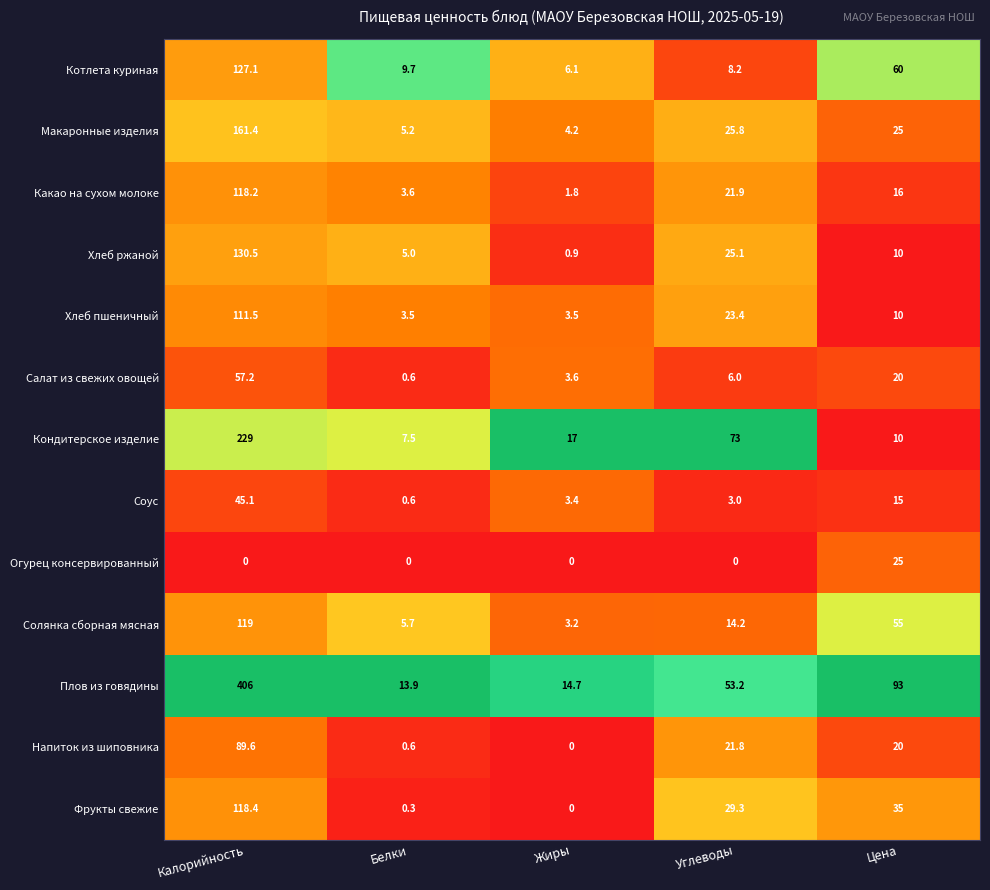

What is the difference between the maximum and minimum values in the Фрукты свежие series?

118.4